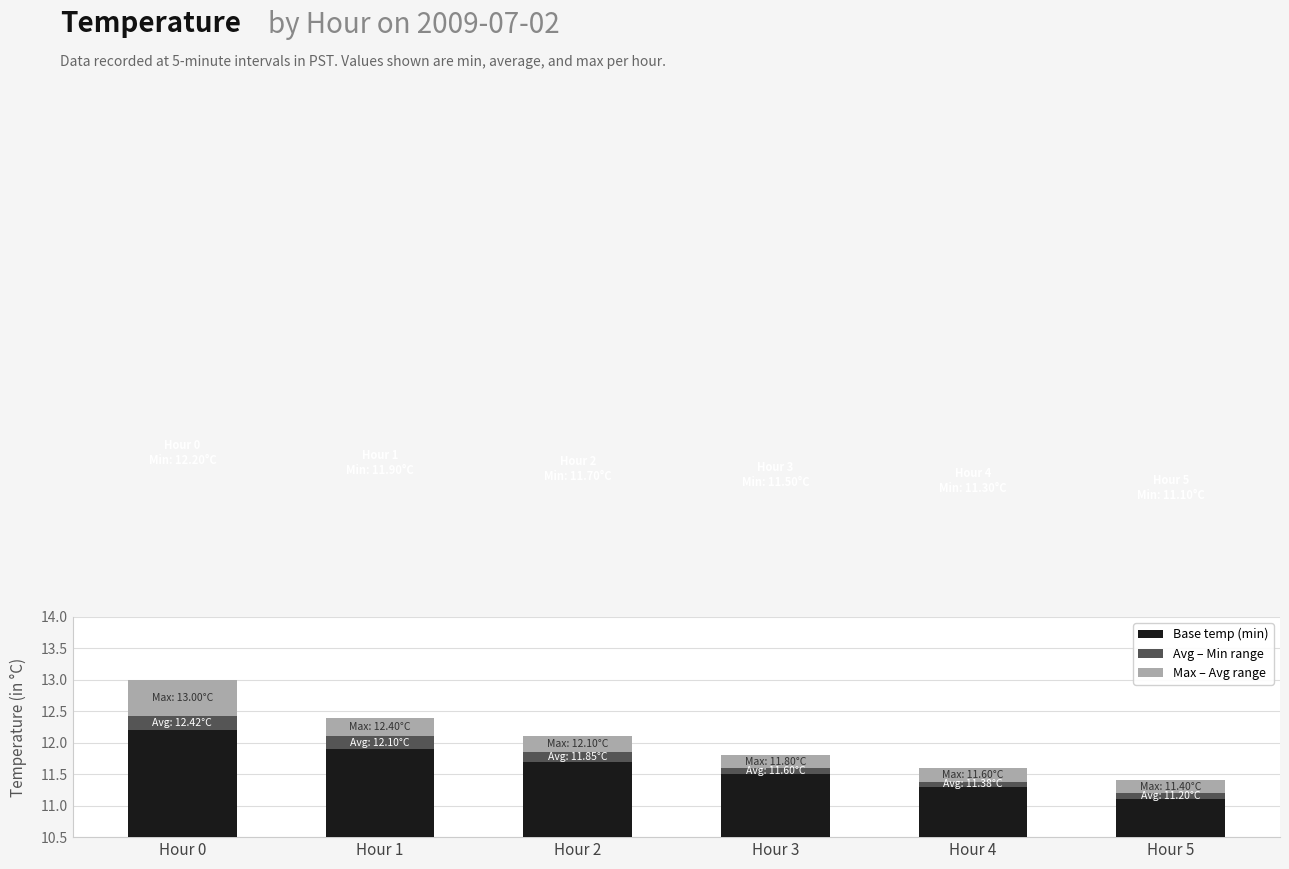

Does the chart contain any negative values?

No